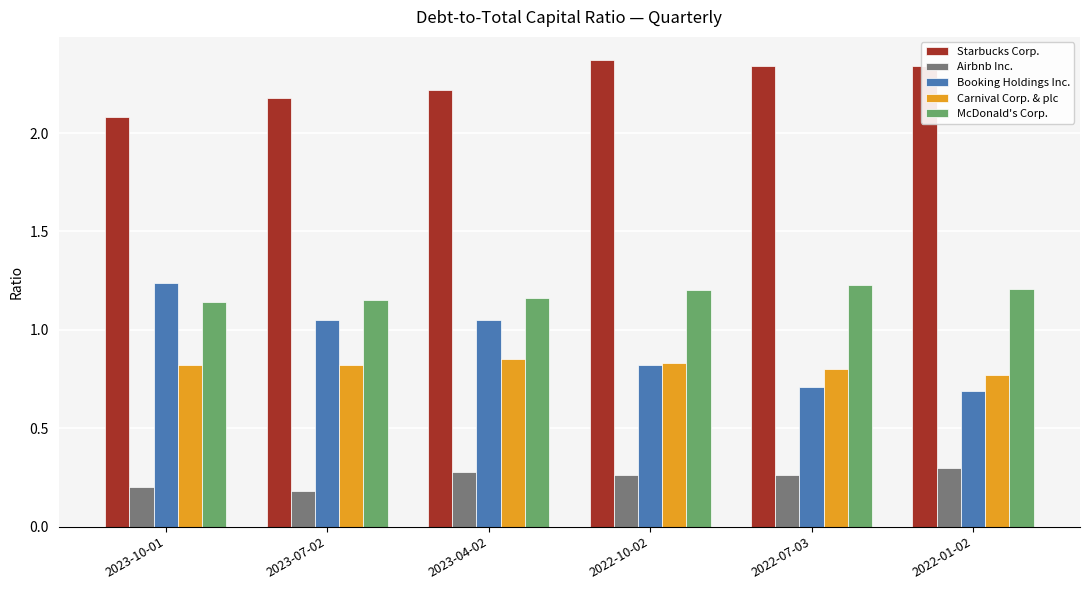

What is the minimum value for Airbnb Inc.?

0.2